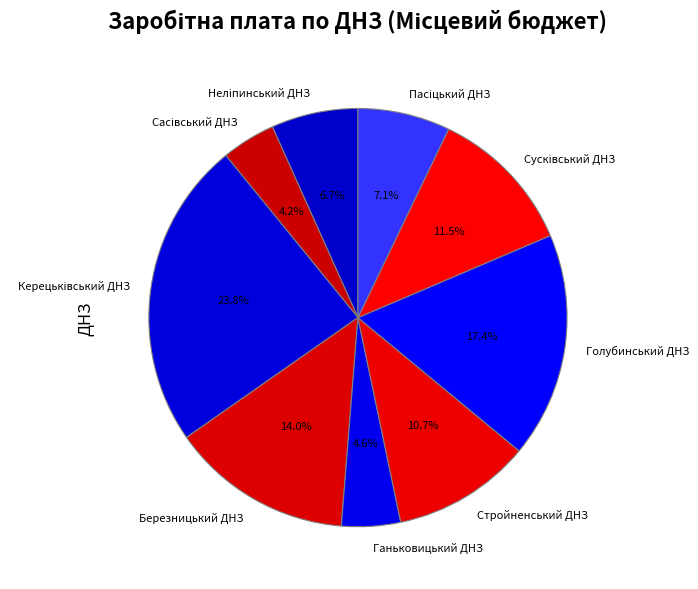

What percentage do Голубинський ДНЗ and Стройненський ДНЗ together represent?

28.1%